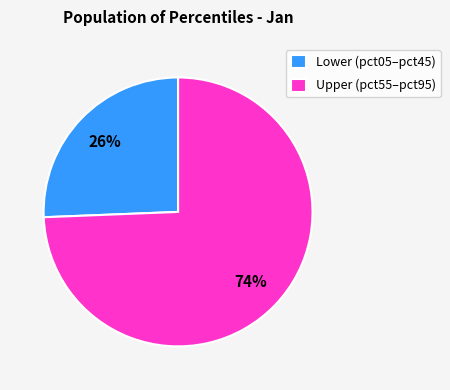

Is the sum of Upper (pct55–pct95) and Lower (pct05–pct45) greater than half?

Yes